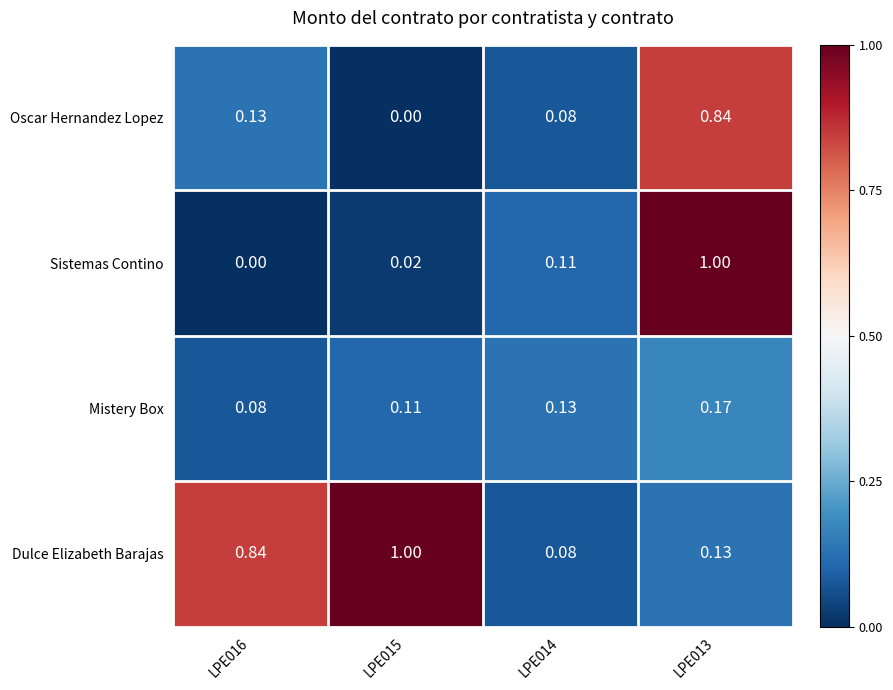

Between LPE015 and LPE014, which series saw the biggest shift?

Dulce Elizabeth Barajas